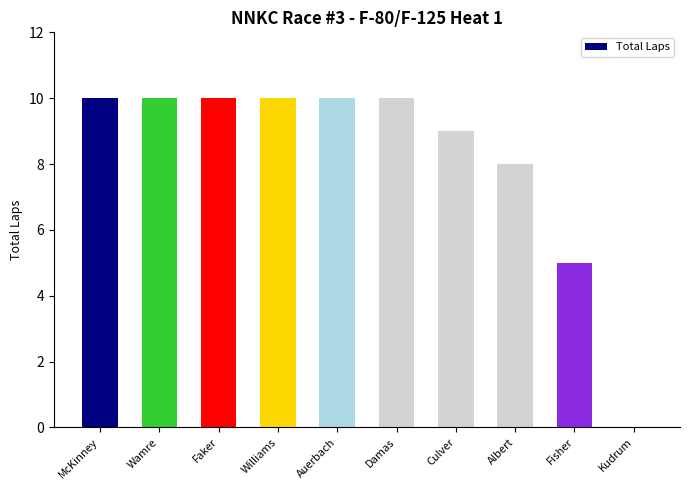

The value at Kudrum is 0. True or false?

True